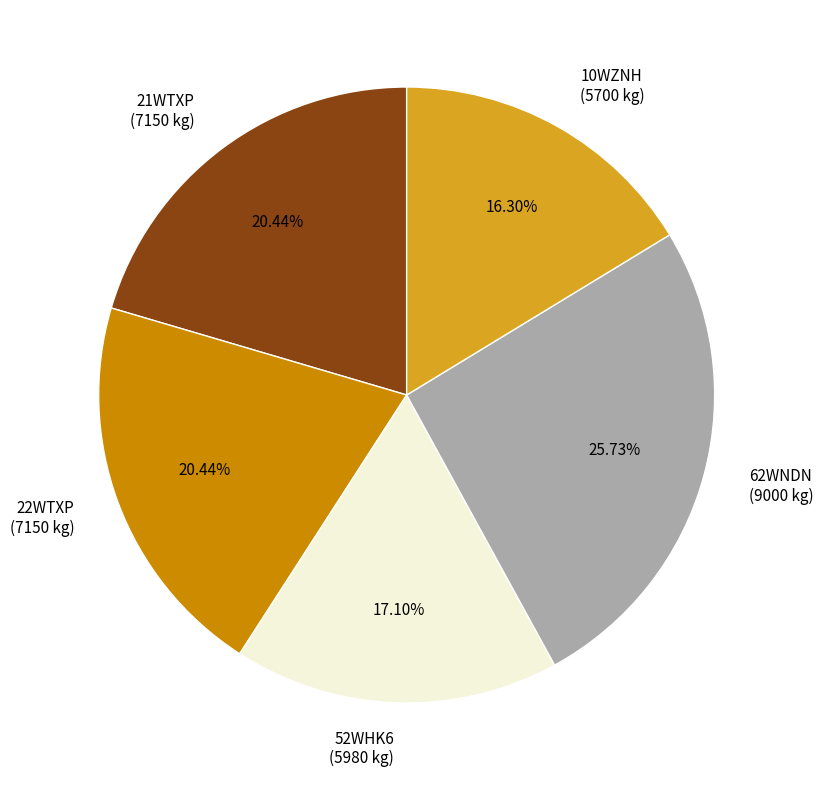

The 62WNDN slice represents 32% of the pie. True or false?

False